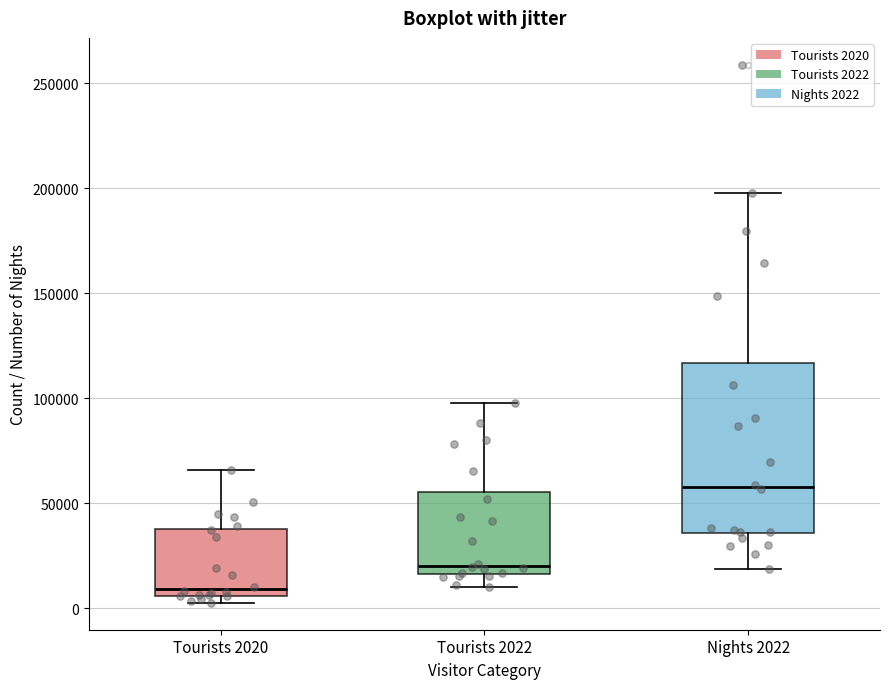

Where does the lower whisker of the box for Nights 2022 end on the y-axis? The values are not printed on the chart, so give them approximately, as read against the axis.

20000